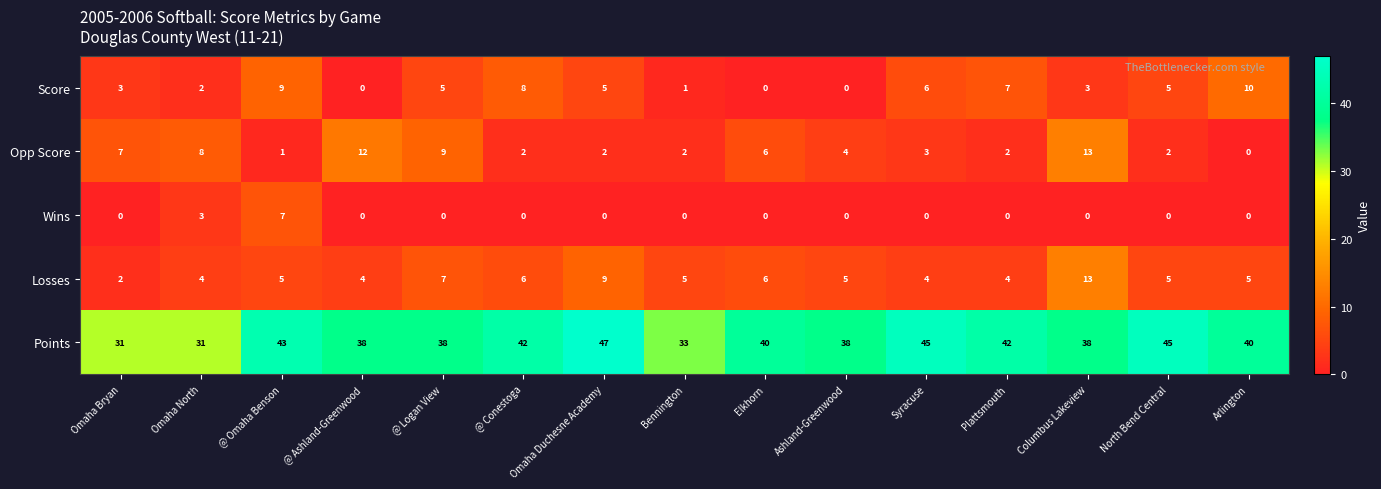

How many positive values does the Wins series have?

2